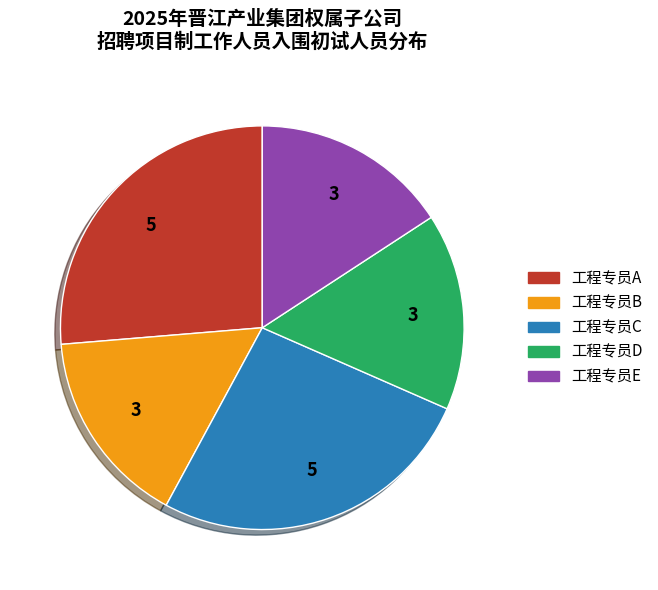

Does 工程专员C represent more than half of the total?

No